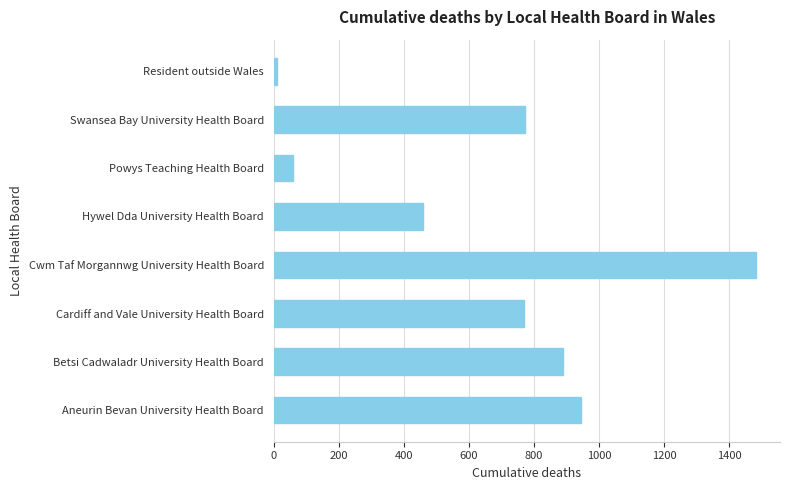

Approximately how many times larger is the value at Cwm Taf Morgannwg University Health Board compared to Powys Teaching Health Board?

25.1